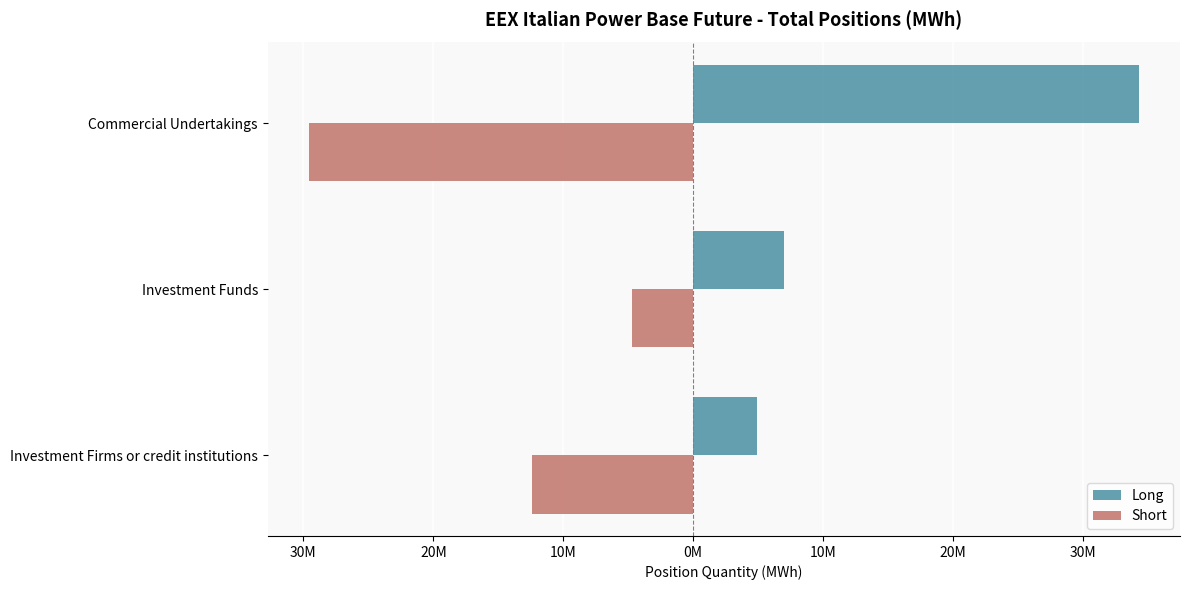

Reading left to right, list all the values displayed in this chart.

Long: 4891757	6976121	34287794
Short: -12368513	-4722923	-29565280